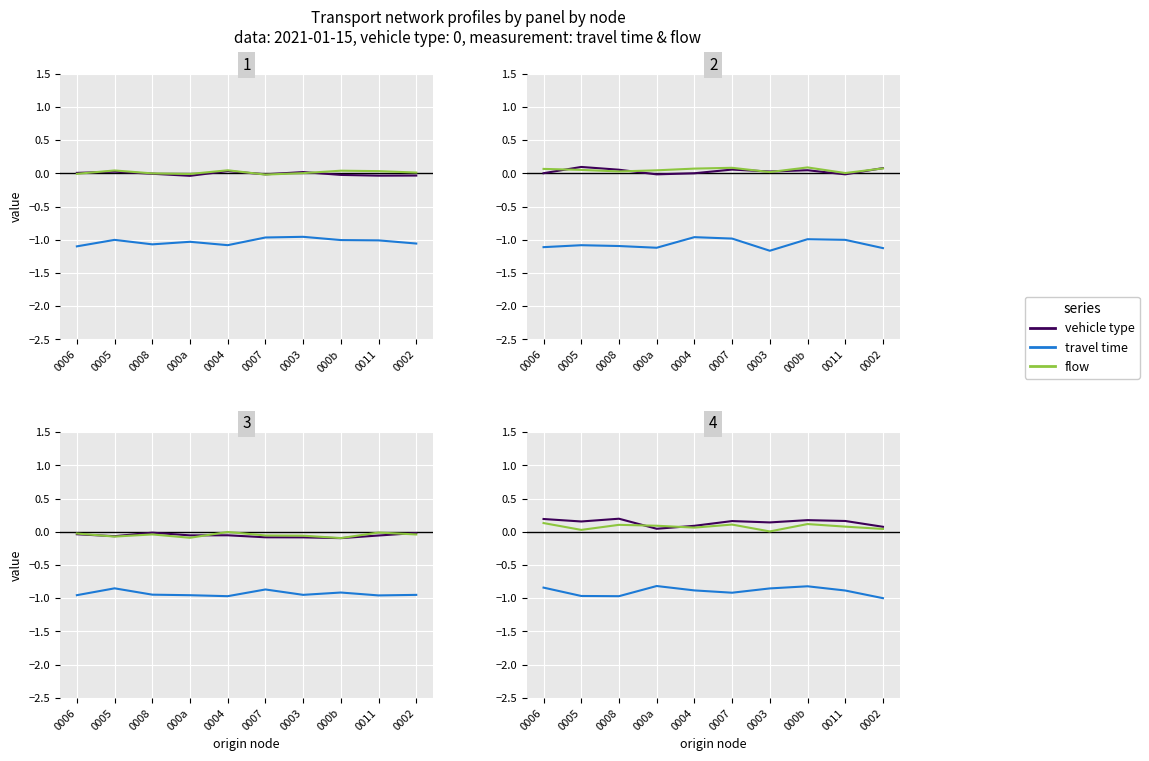

What is the label of the 6th point from the left?

0007